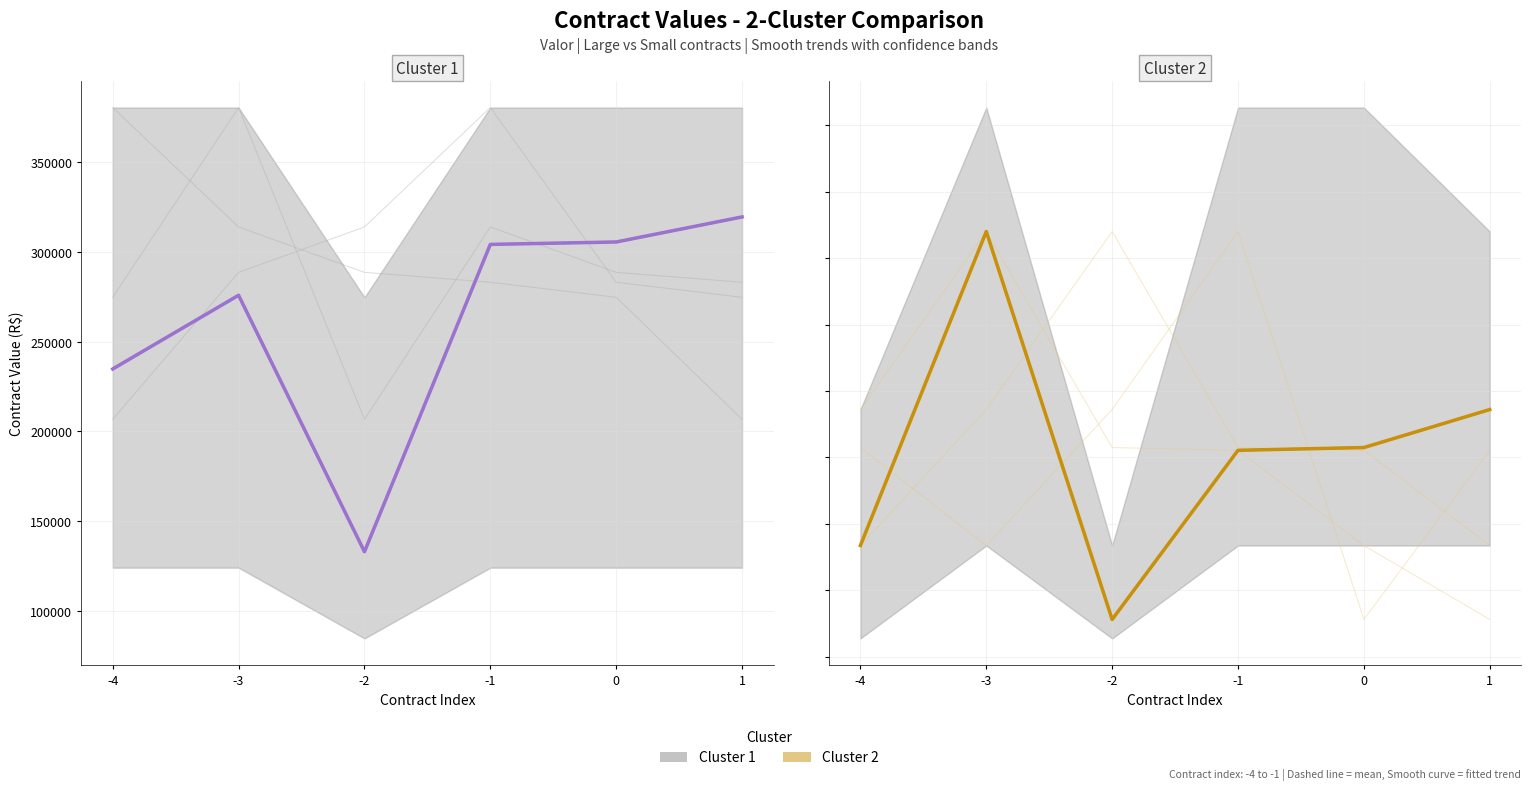

Count the number of categories in the chart.

6